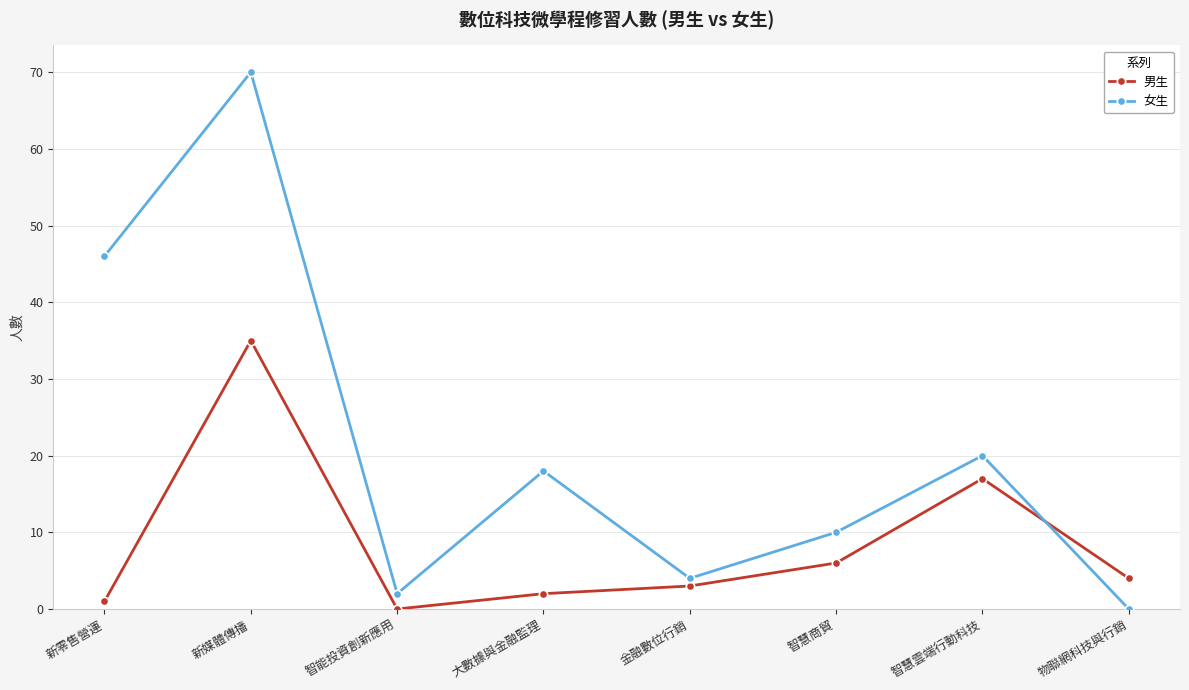

What value does the 男生 series have at 金融數位行銷?

3